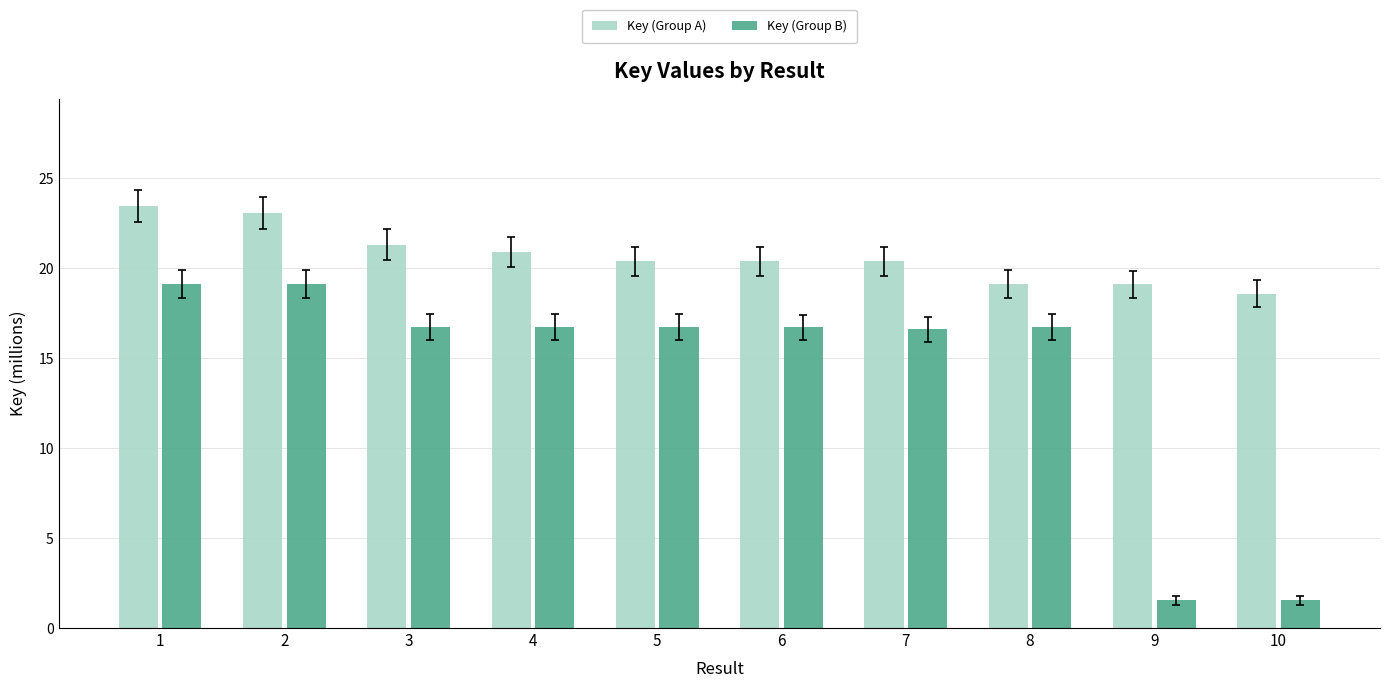

What is the value of the Key (Group B) bar at the 6th from the left?

16.7